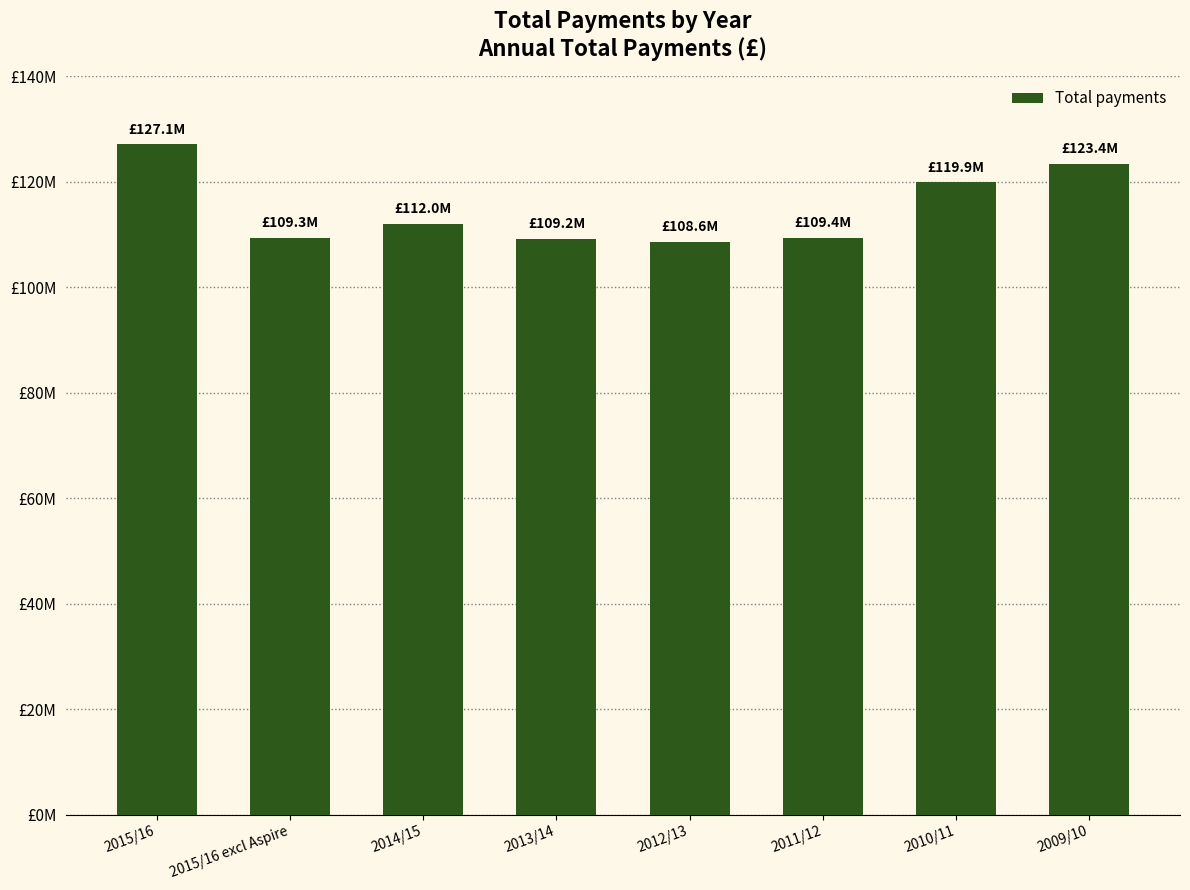

Reading right to left, extract all data points from this chart.

2009/10=123400000	2010/11=119900000	2011/12=109400000	2012/13=108600000	2013/14=109200000	2014/15=112000000	2015/16 excl Aspire=109300000	2015/16=127100000